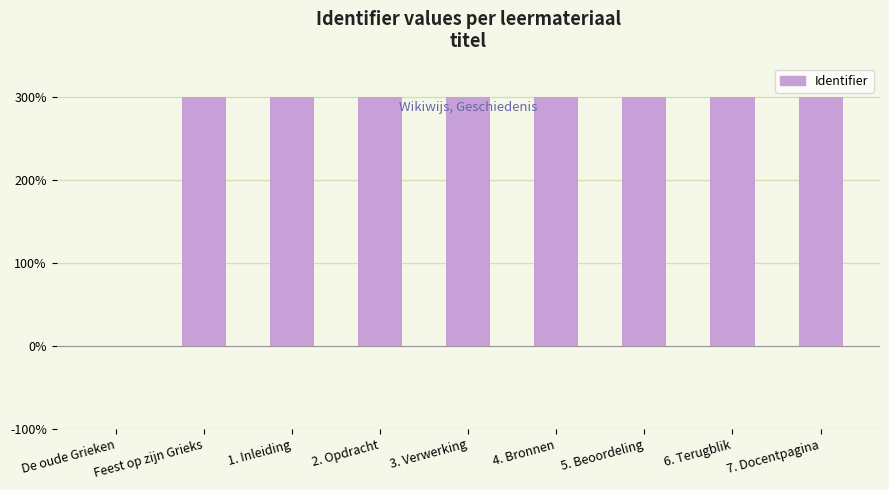

What is the greatest value displayed?

300.0